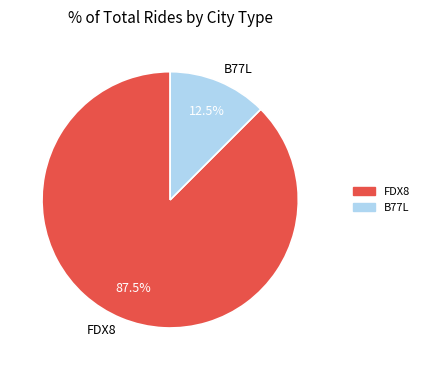

Rank the categories by value from highest to lowest.

FDX8, B77L